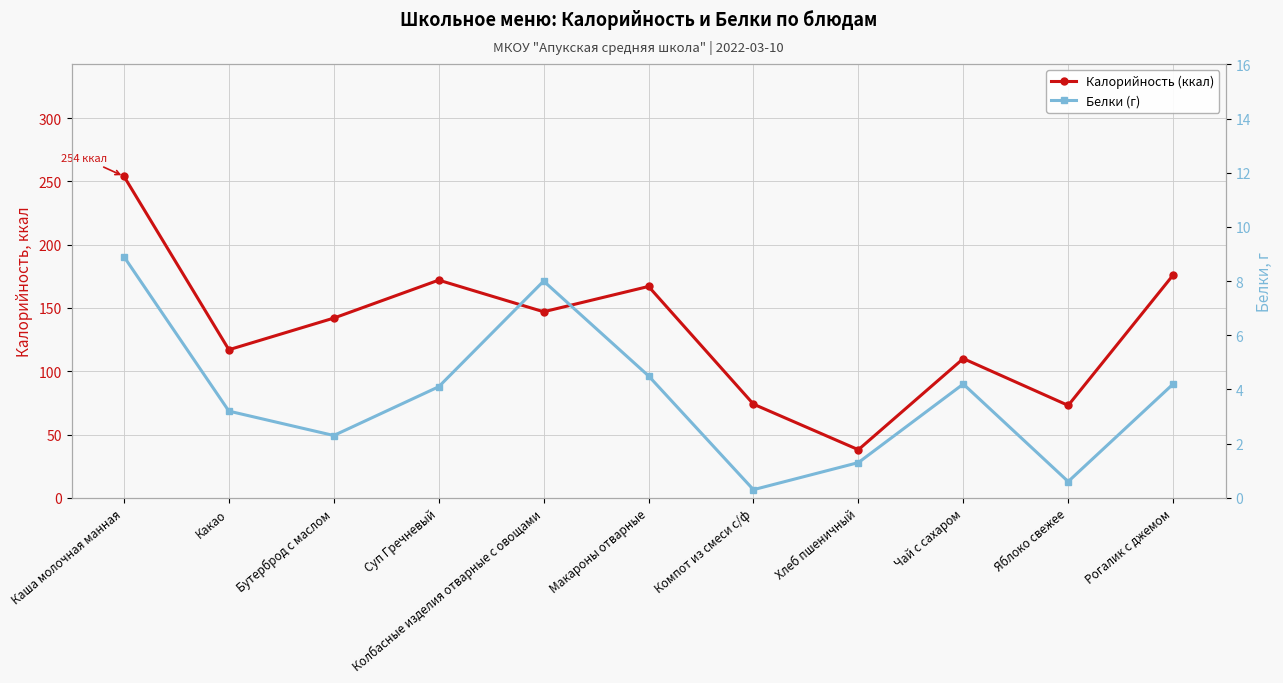

Reading left to right, list all the values displayed in this chart.

Калорийность (ккал): 254.0	117.0	142.0	172.0	147.0	167.0	74.0	38.0	110.0	73.0	176.0
Белки (г): 8.9	3.2	2.3	4.1	8.0	4.5	0.3	1.3	4.2	0.6	4.2